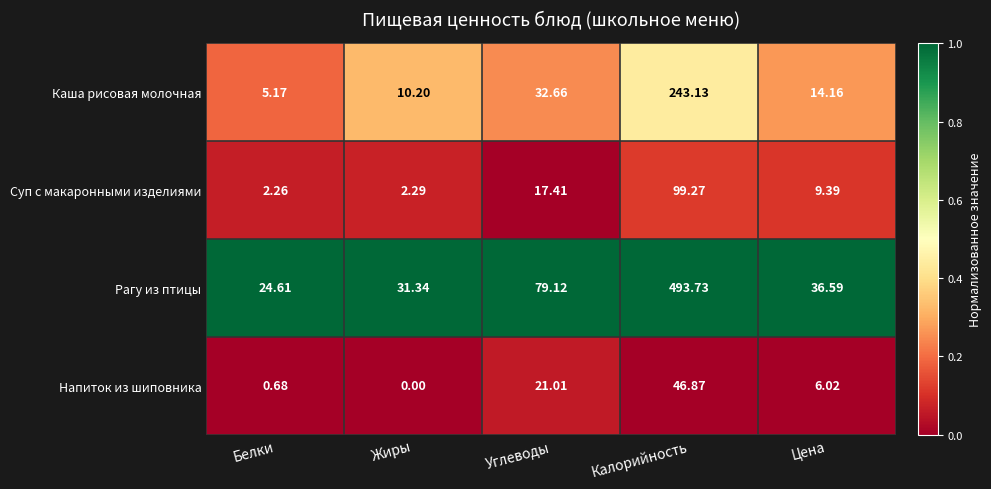

Which series has the largest range (max minus min)?

Рагу из птицы